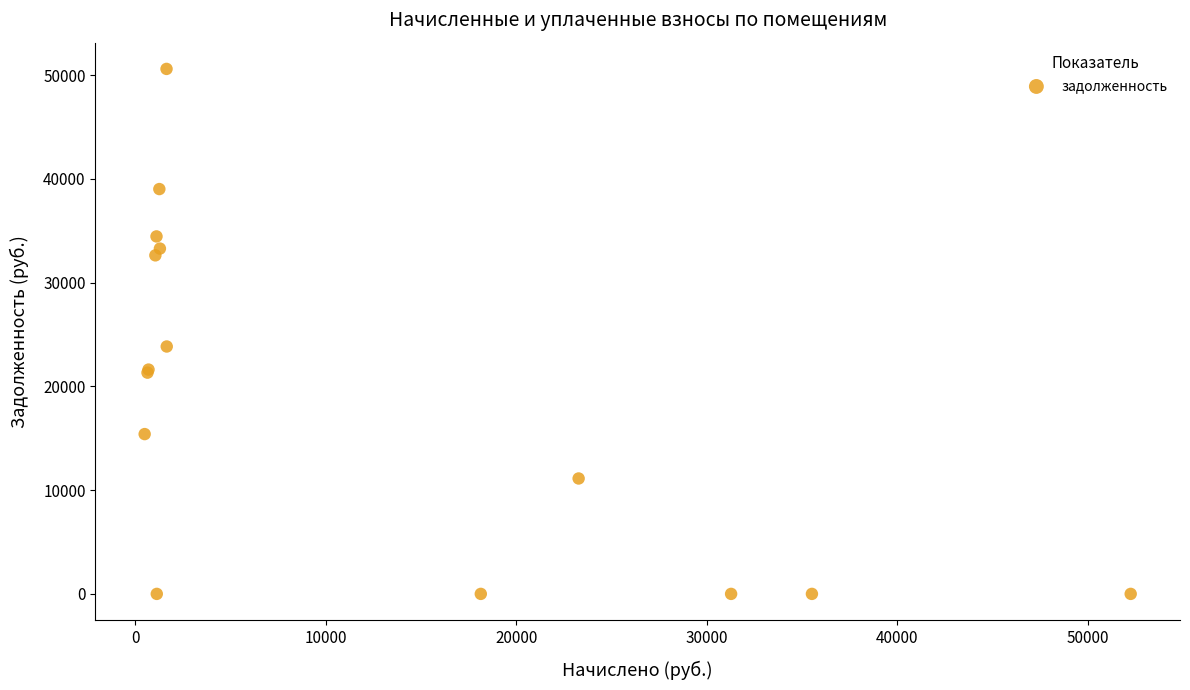

What Y value in the scatter plot is closest to 25295?

23841.0